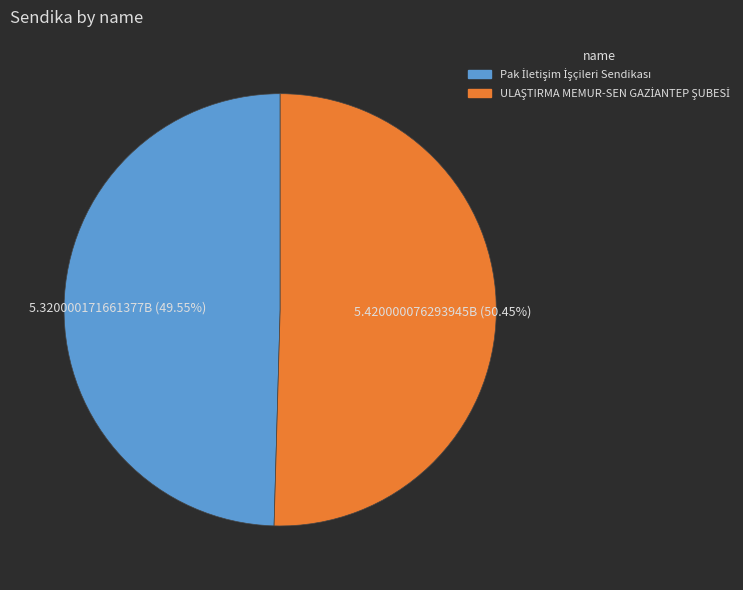

Is there a majority slice in this chart?

Yes